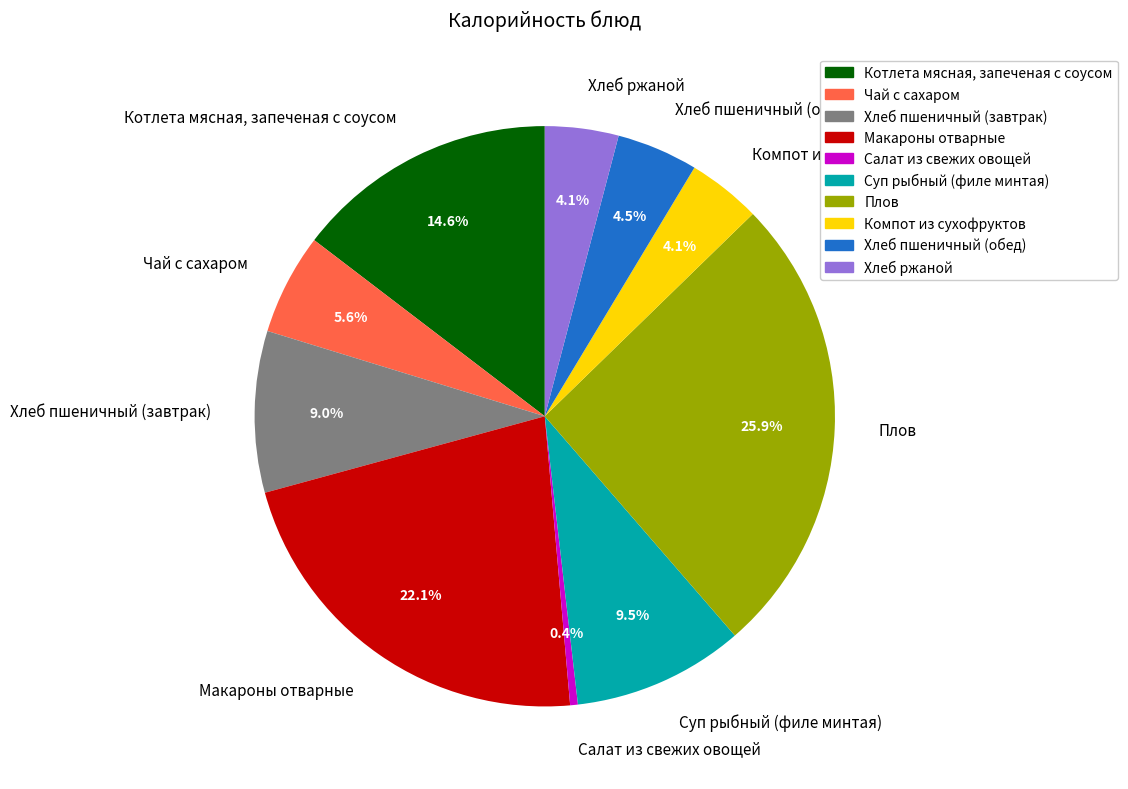

Combined, do Чай с сахаром and Макароны отварные account for over 50%?

No